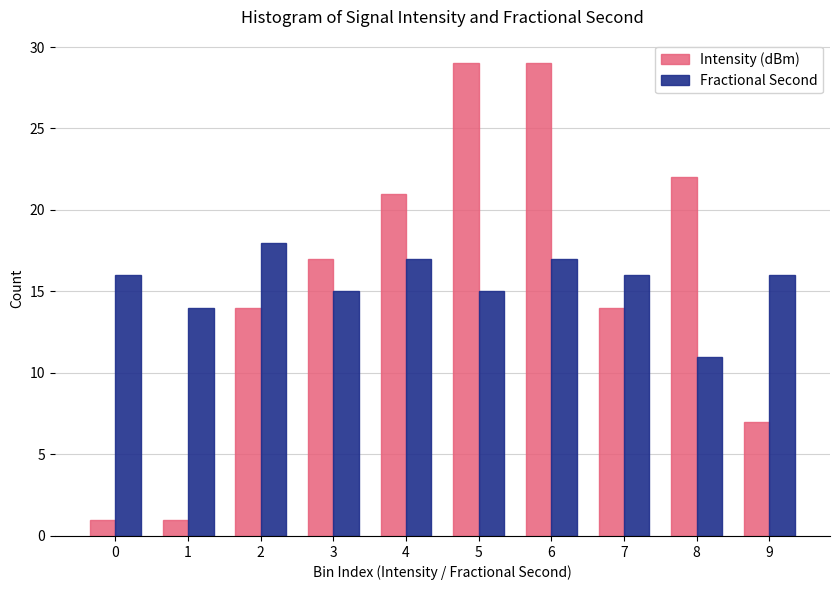

Reading left to right, list all the values displayed in this chart.

Intensity (dBm): 0=1	1=1	2=14	3=17	4=21	5=29	6=29	7=14	8=22	9=7
Fractional Second: 0=16	1=14	2=18	3=15	4=17	5=15	6=17	7=16	8=11	9=16